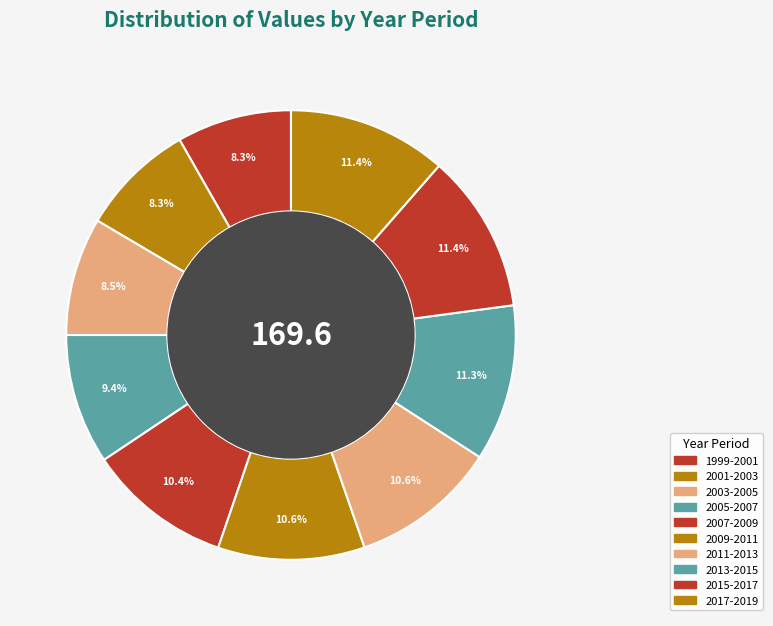

Which category has the biggest portion of the pie?

2015-2017